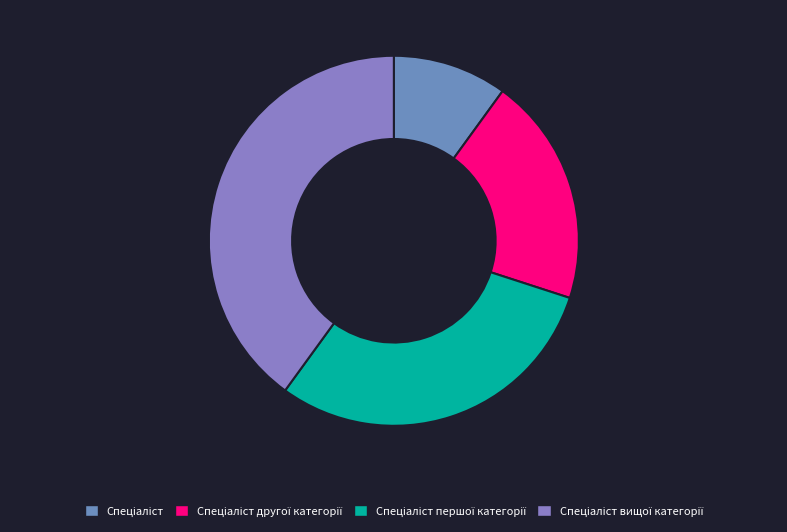

Count the number of slices in the pie.

4